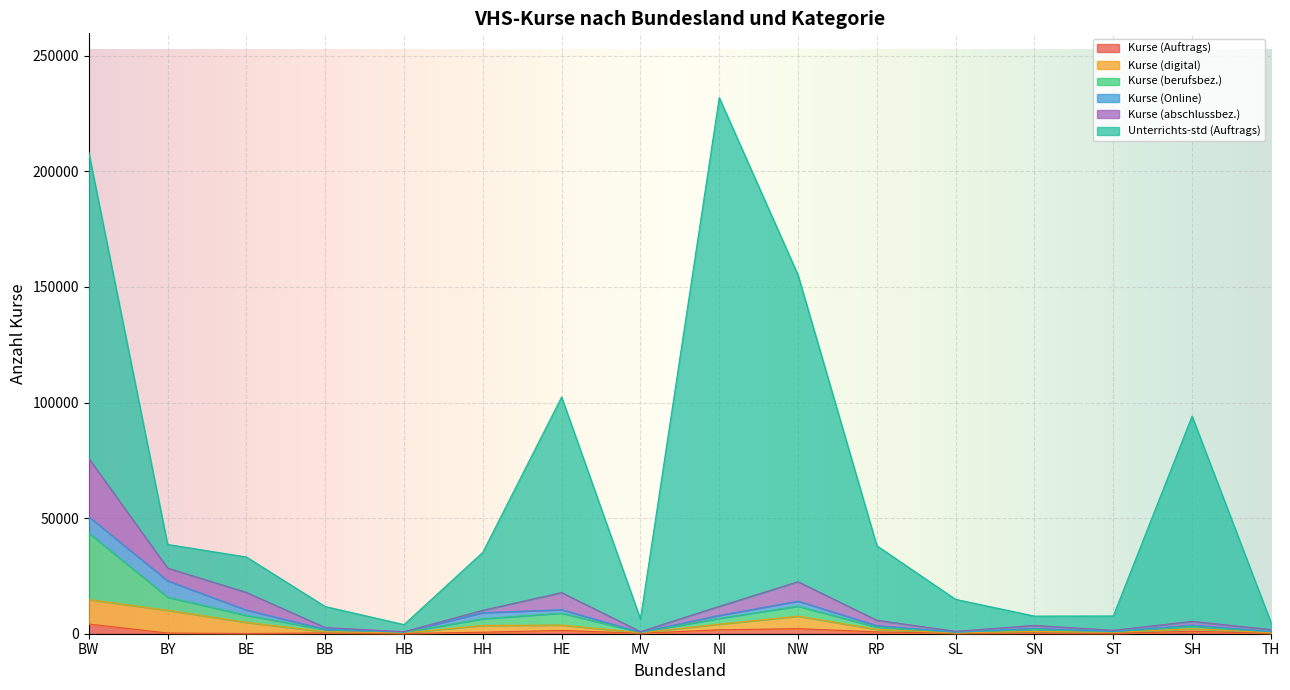

At which category is the sum across all series the highest?

NI